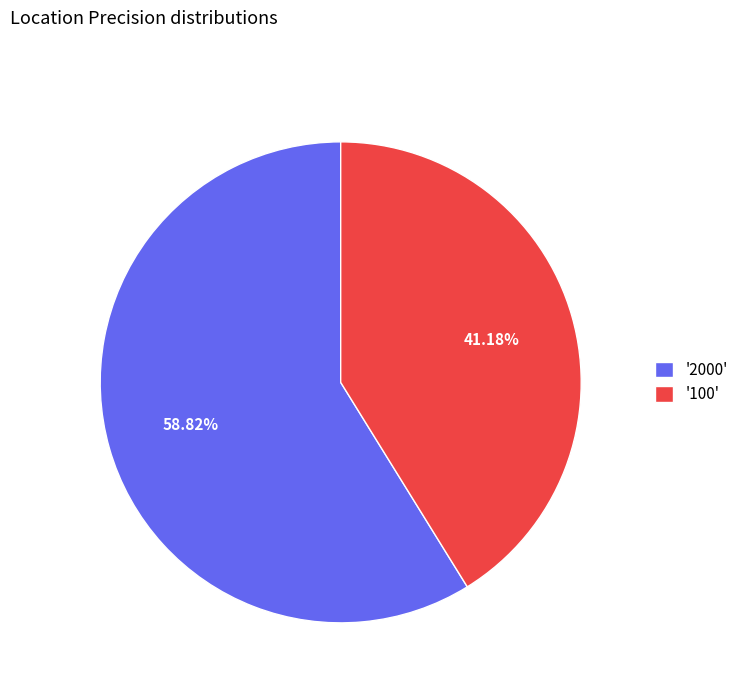

What is the majority slice?

'2000'